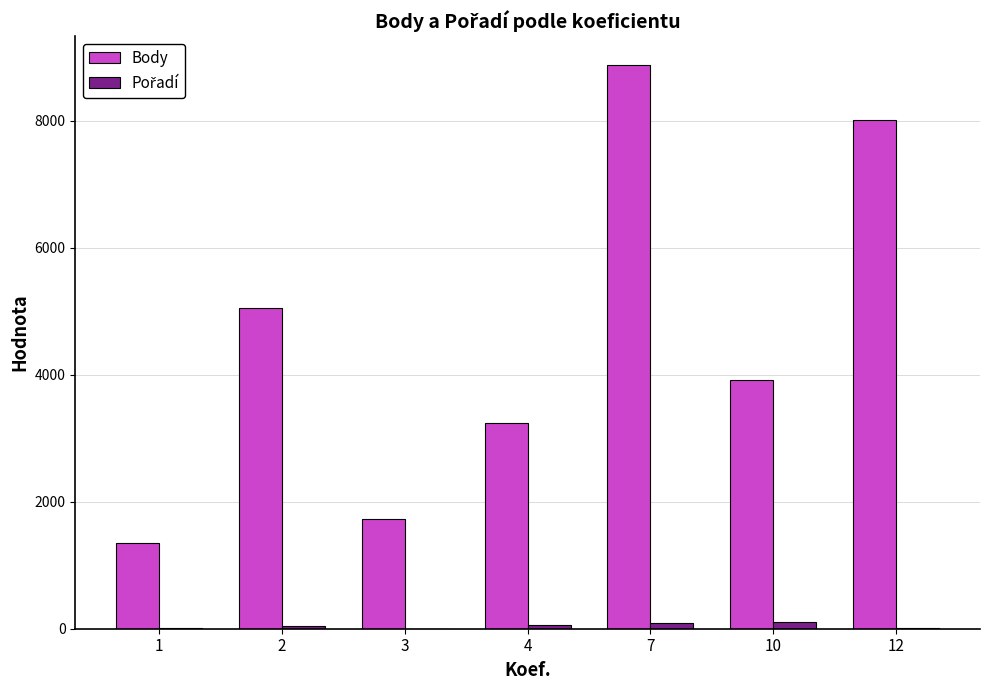

What is the maximum value shown in the chart?

8885